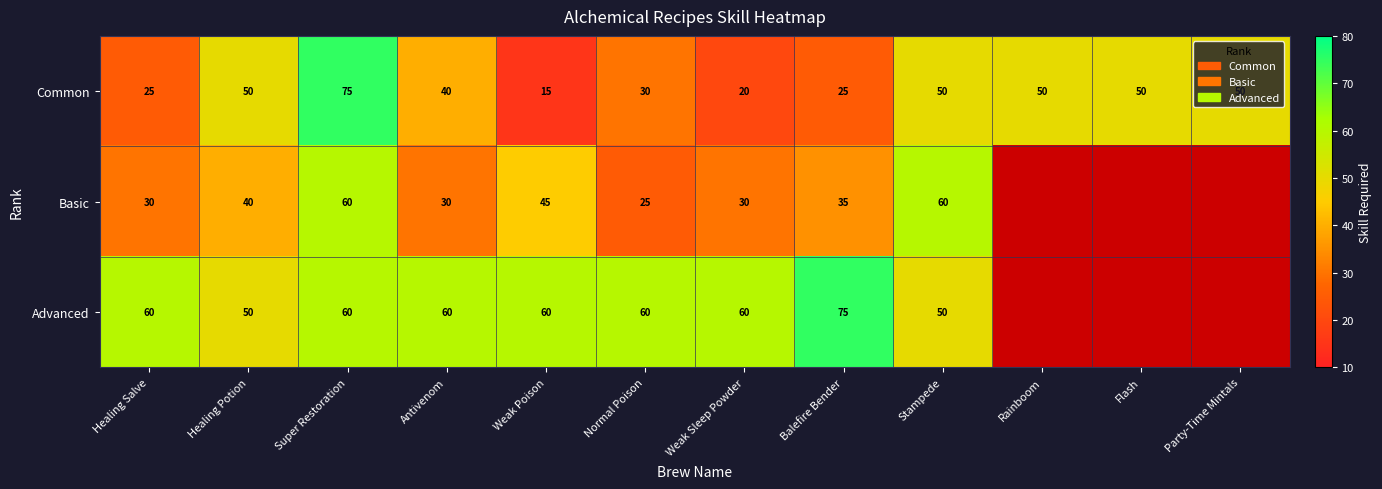

What is the difference between the Advanced values at Balefire Bender and Weak Sleep Powder?

15